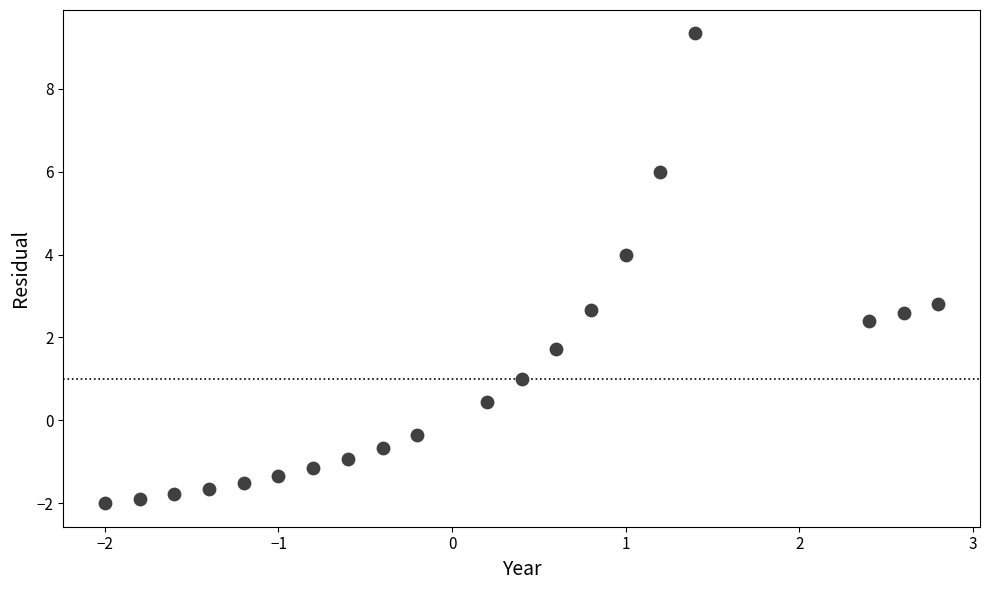

What Y value in the scatter plot is closest to 3?

2.8